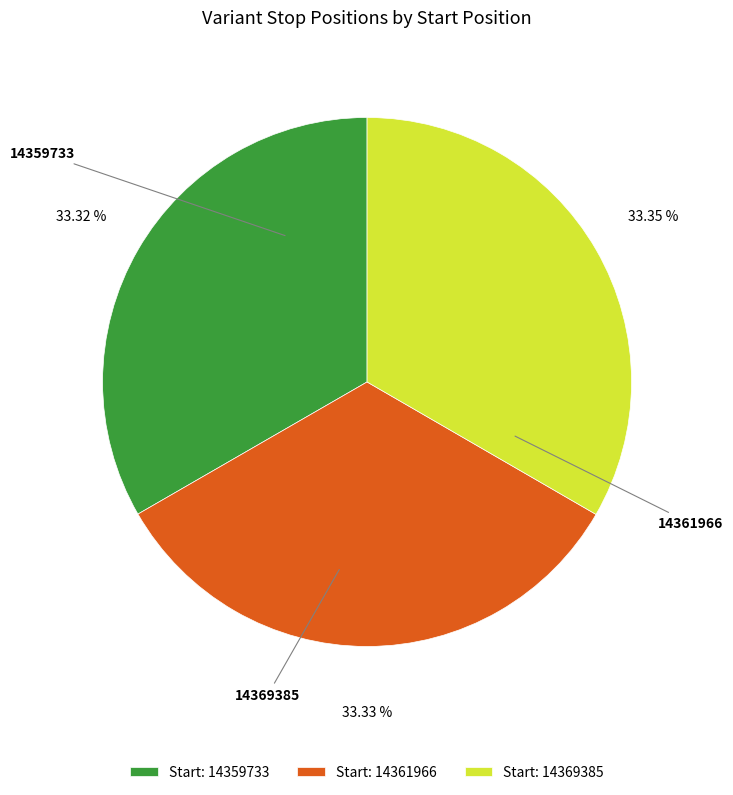

Do Start: 14359733 and Start: 14369385 together represent more than half of the pie?

Yes